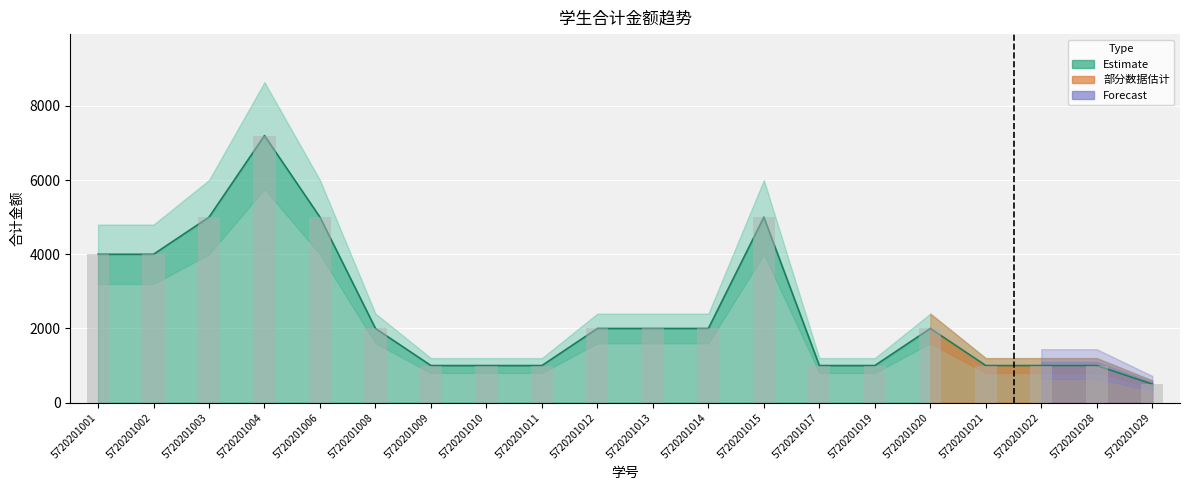

What is the smallest value displayed?

500